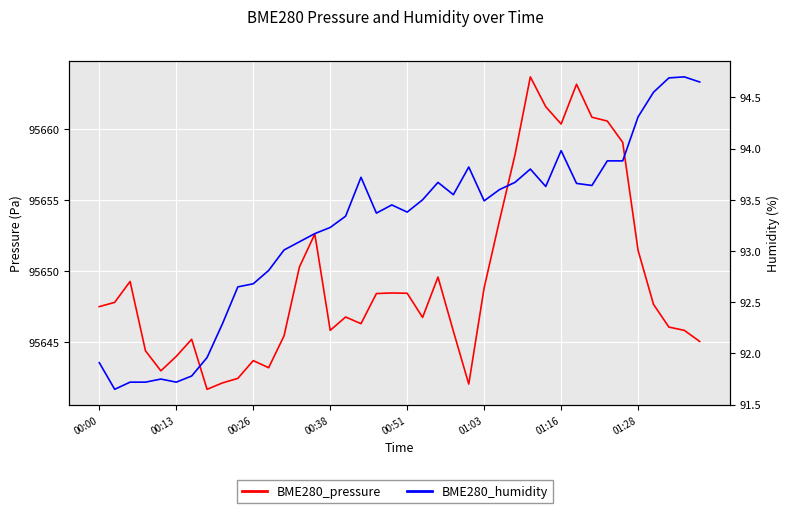

At which category is the sum across all series the highest?

28